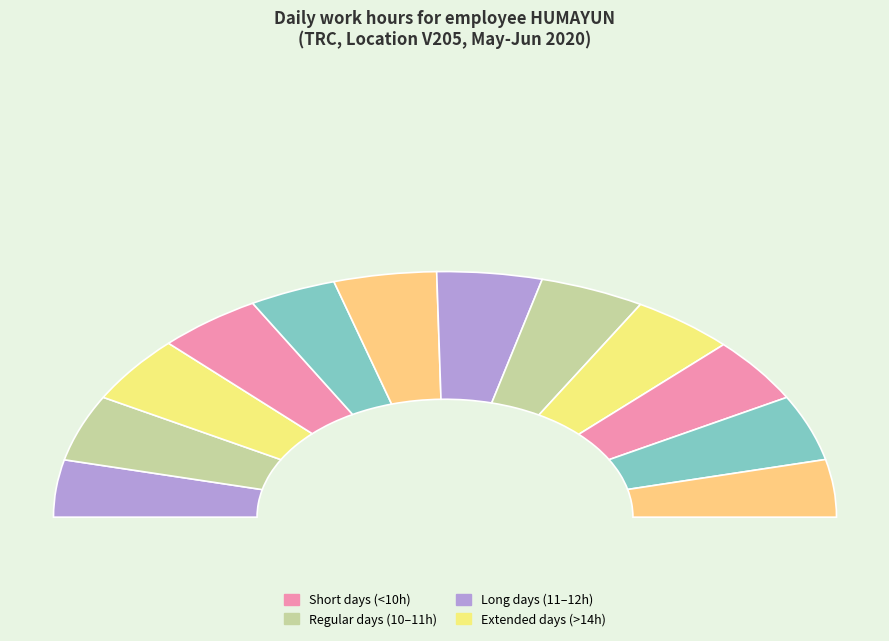

Does Fri (5) represent more than half of the total?

No